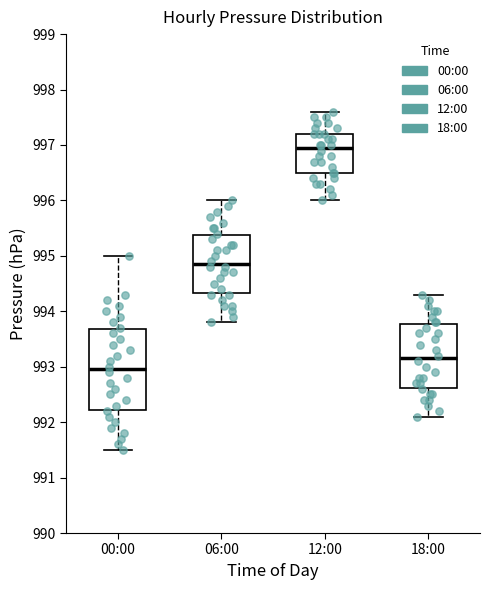

Reading left to right, transcribe this box plot: for each box, give where its median line is, the range the box spans, and where its two whiskers end, as read against the y-axis. The values are not printed on the chart, so give them approximately, as read against the axis.

00:00: median 993.0, box 992.2 to 993.7, whiskers 991.5 to 995.0
06:00: median 994.9, box 994.3 to 995.4, whiskers 993.8 to 996.0
12:00: median 997.0, box 996.5 to 997.2, whiskers 996.0 to 997.6
18:00: median 993.2, box 992.6 to 993.8, whiskers 992.1 to 994.3